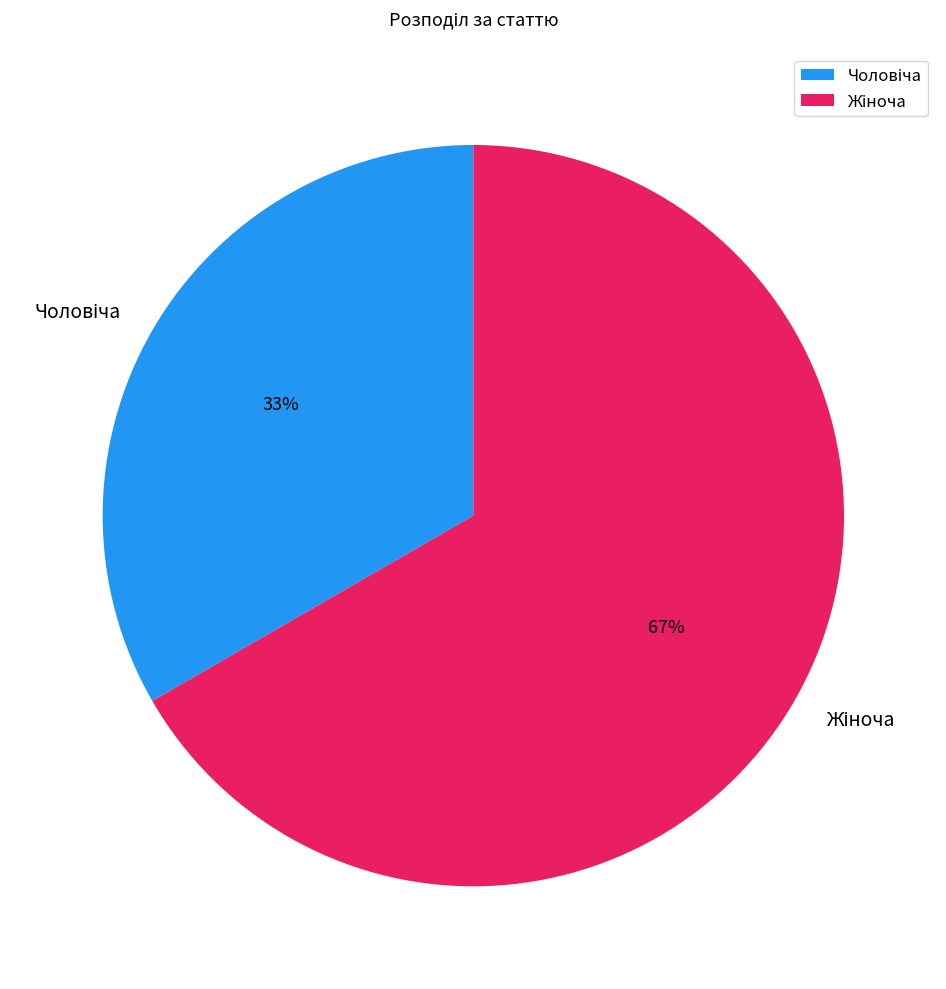

Is there any slice that represents more than half of the pie?

Yes